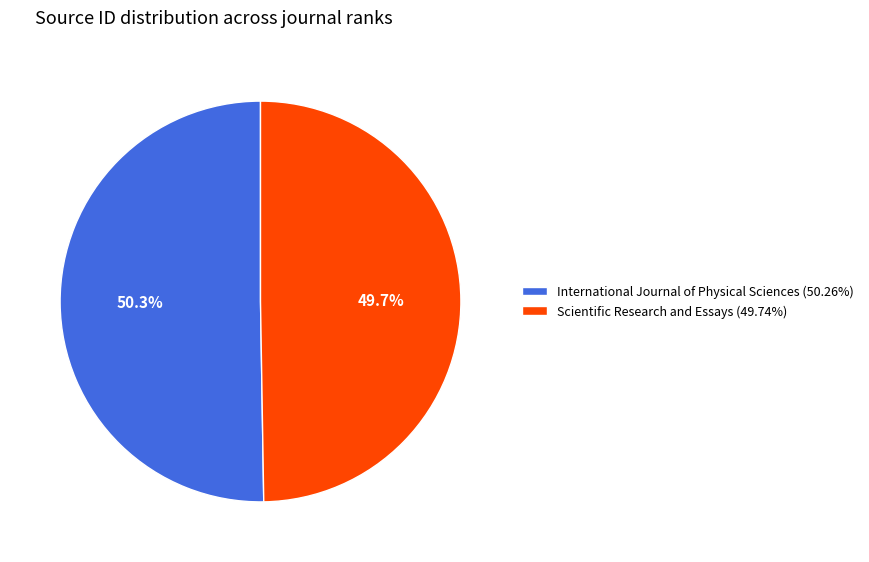

The Scientific Research and Essays slice represents 42% of the pie. True or false?

False